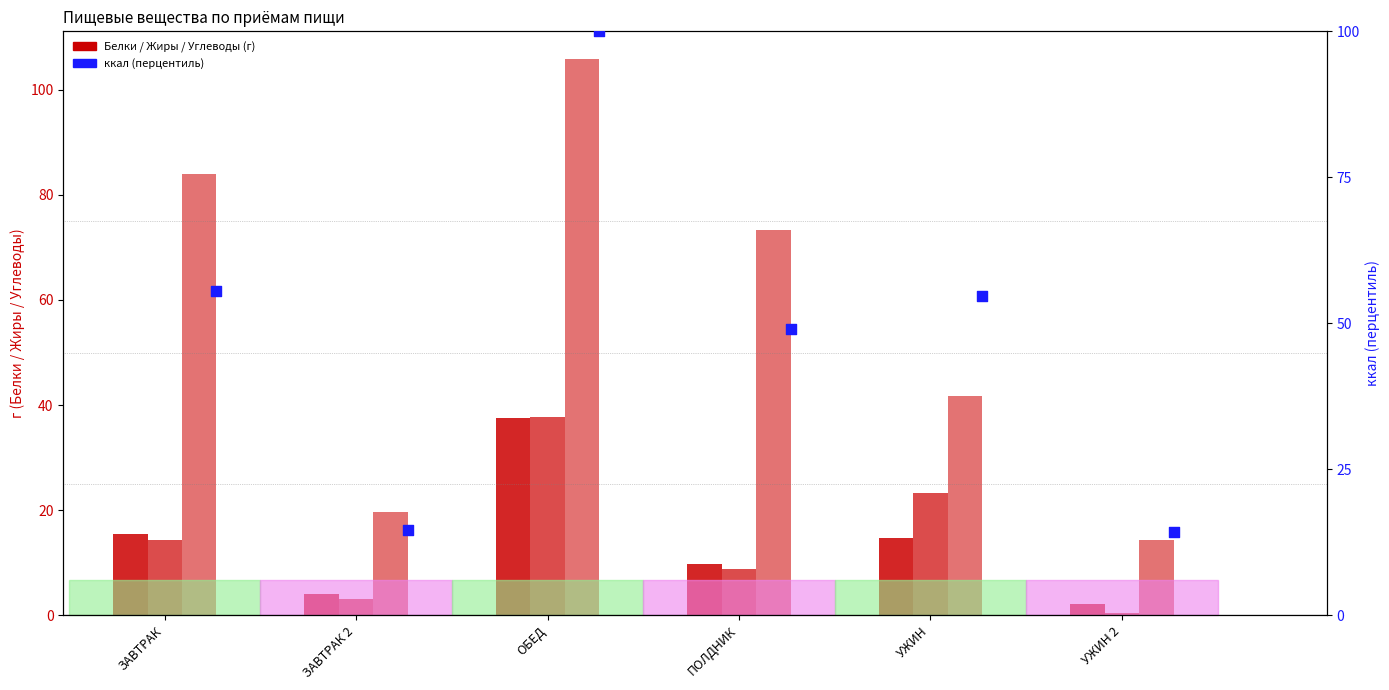

Which series has the largest Y range (max minus min)?

Углеводы